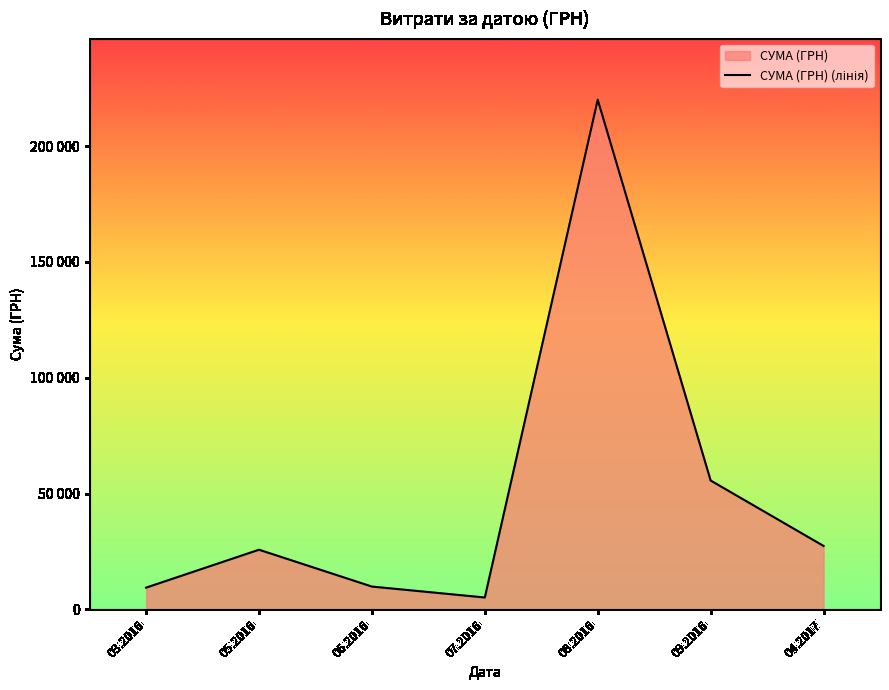

What is the change in value from 03.2016 to 07.2016?

-4256.0